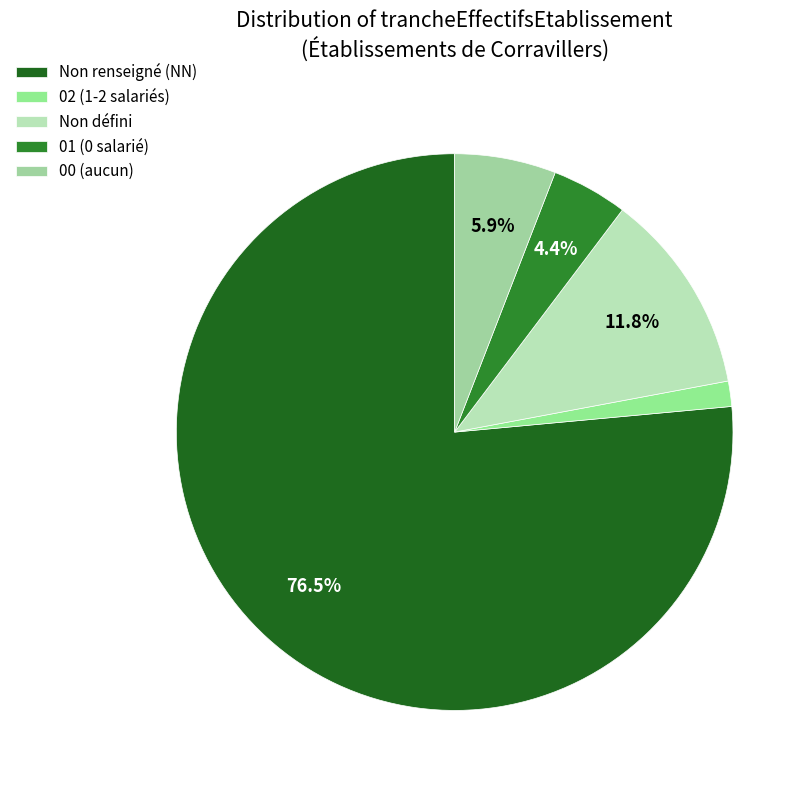

Which slice represents more than half of the pie?

Non renseigné (NN)